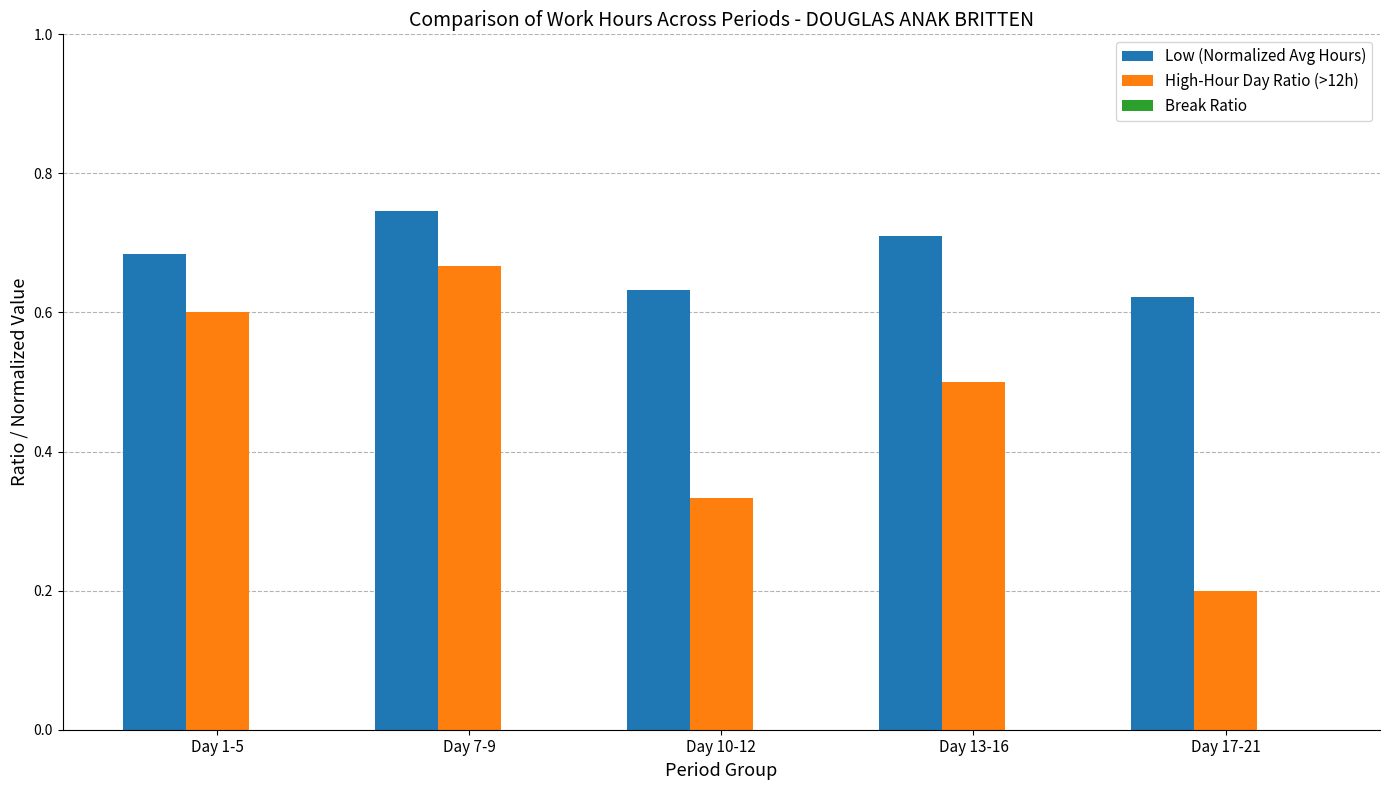

Is the value of High-Hour Day Ratio (>12h) at Day 1-5 greater than the value of Low (Normalized Avg Hours) at Day 10-12?

No